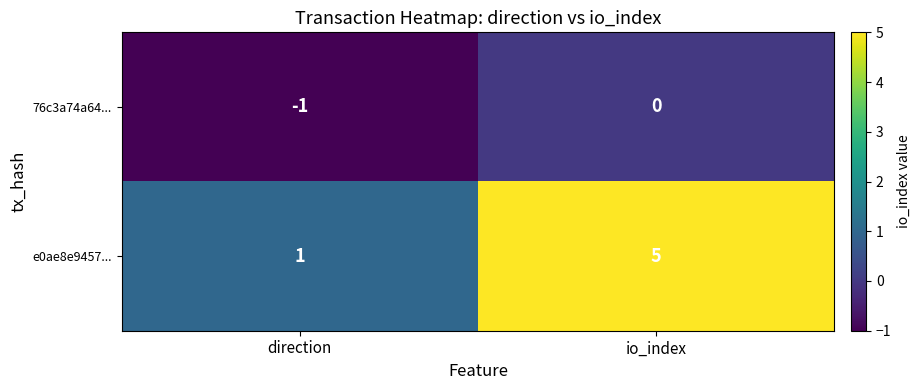

What is the difference between the maximum and minimum values in the e0ae8e9457... series?

4